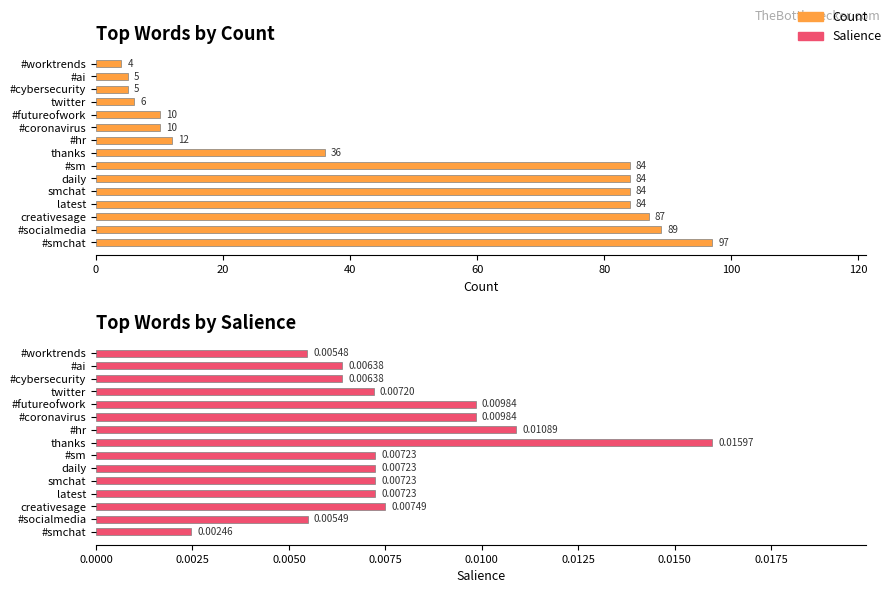

What is the sum of all Salience values?

0.1